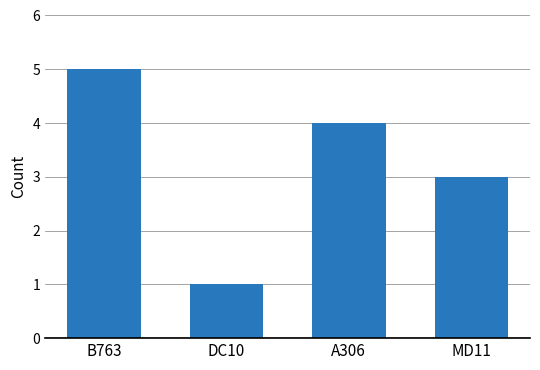

List the labels in order of value, largest first.

B763, A306, MD11, DC10